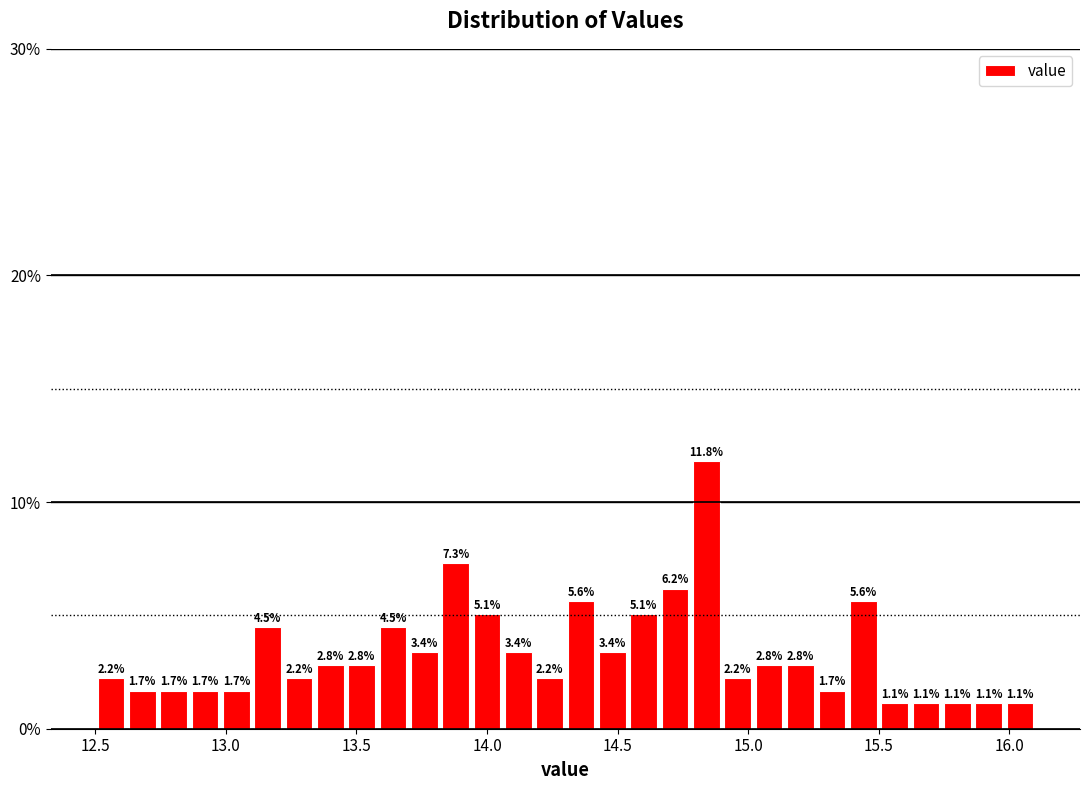

Around what value on the x-axis is the tallest bar? Give the approximate position of its centre, as read against the axis.

14.85